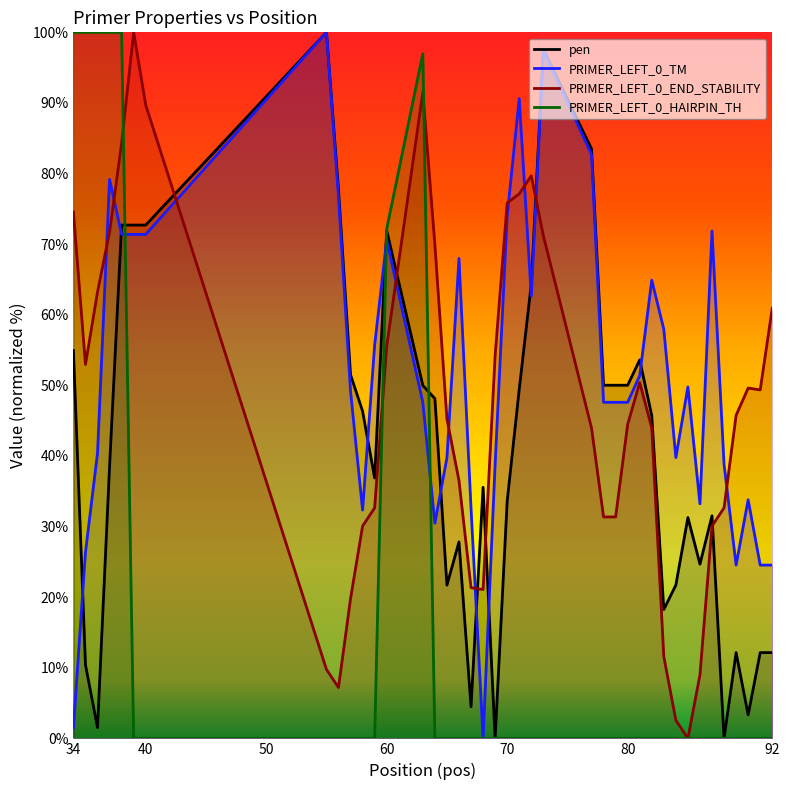

List the series in order of their peak value, lowest first.

pen, PRIMER_LEFT_0_TM, PRIMER_LEFT_0_END_STABILITY, PRIMER_LEFT_0_HAIRPIN_TH